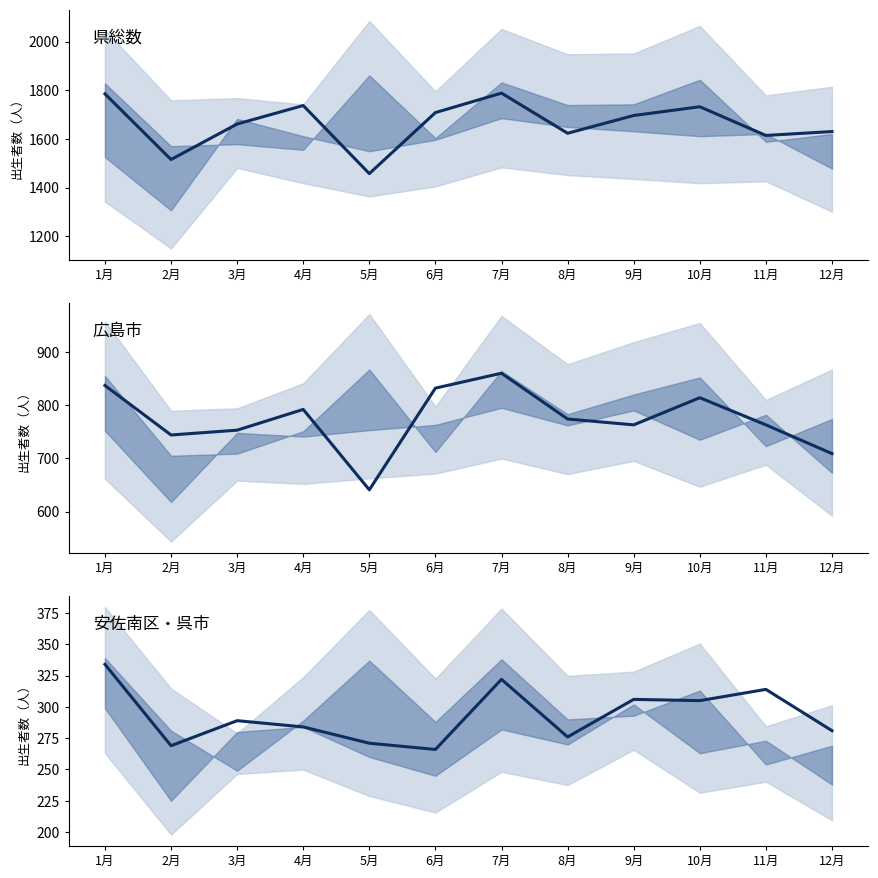

What is the minimum value shown in the chart?

266